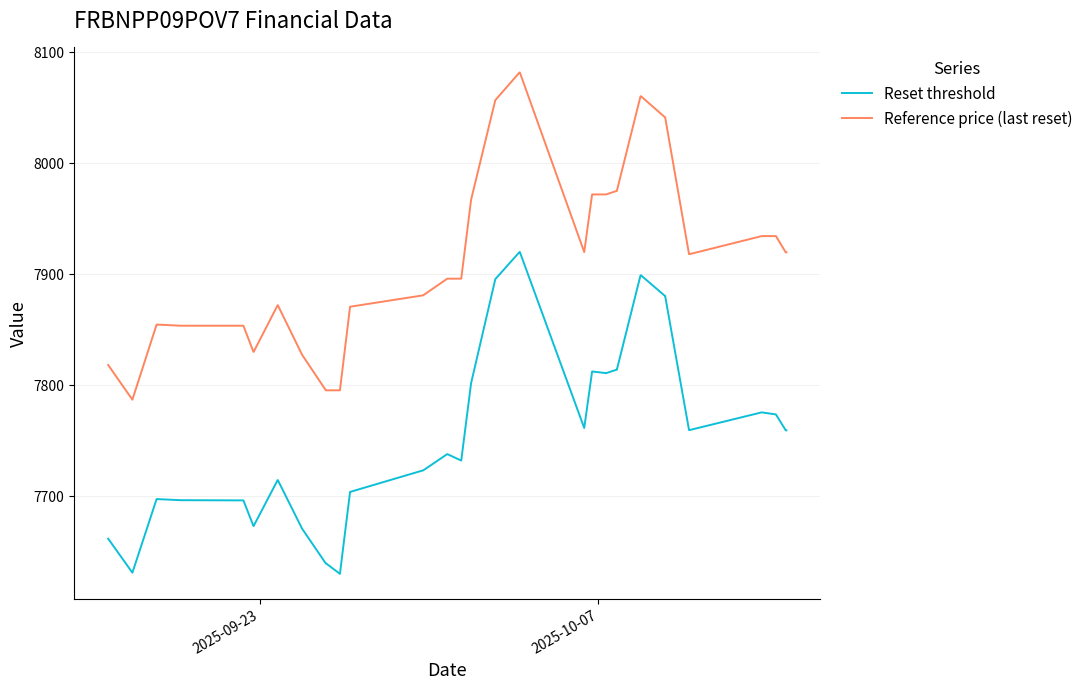

What is the average value of the Reset threshold series?

7758.1